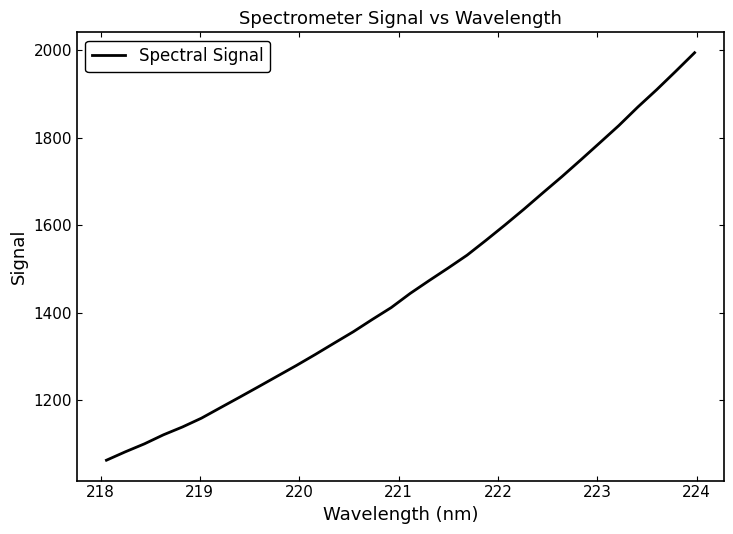

What is the smallest value displayed?

1063.5